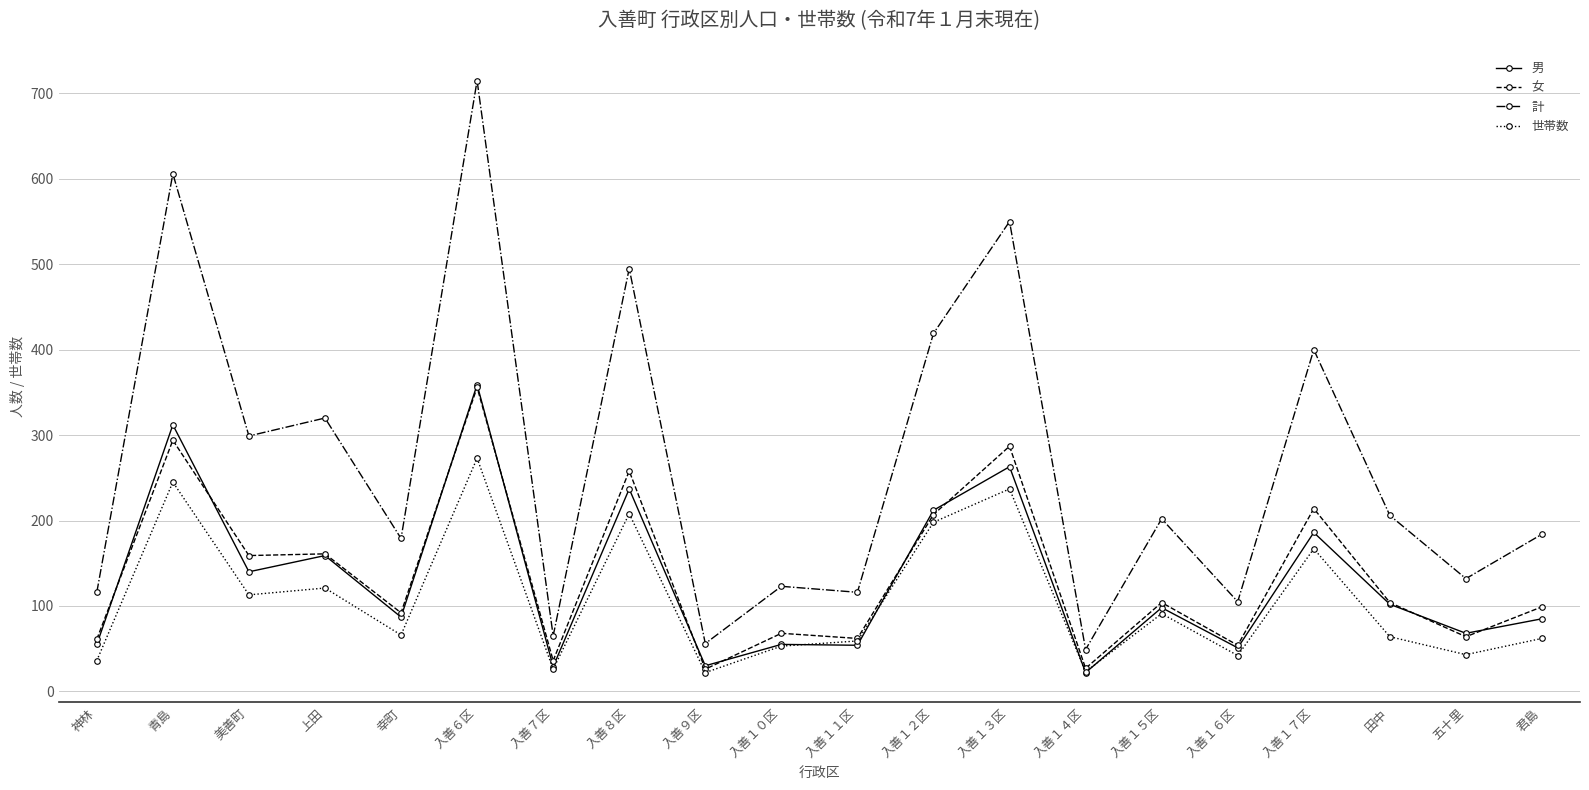

At which label does 世帯数 reach its peak?

入善６区